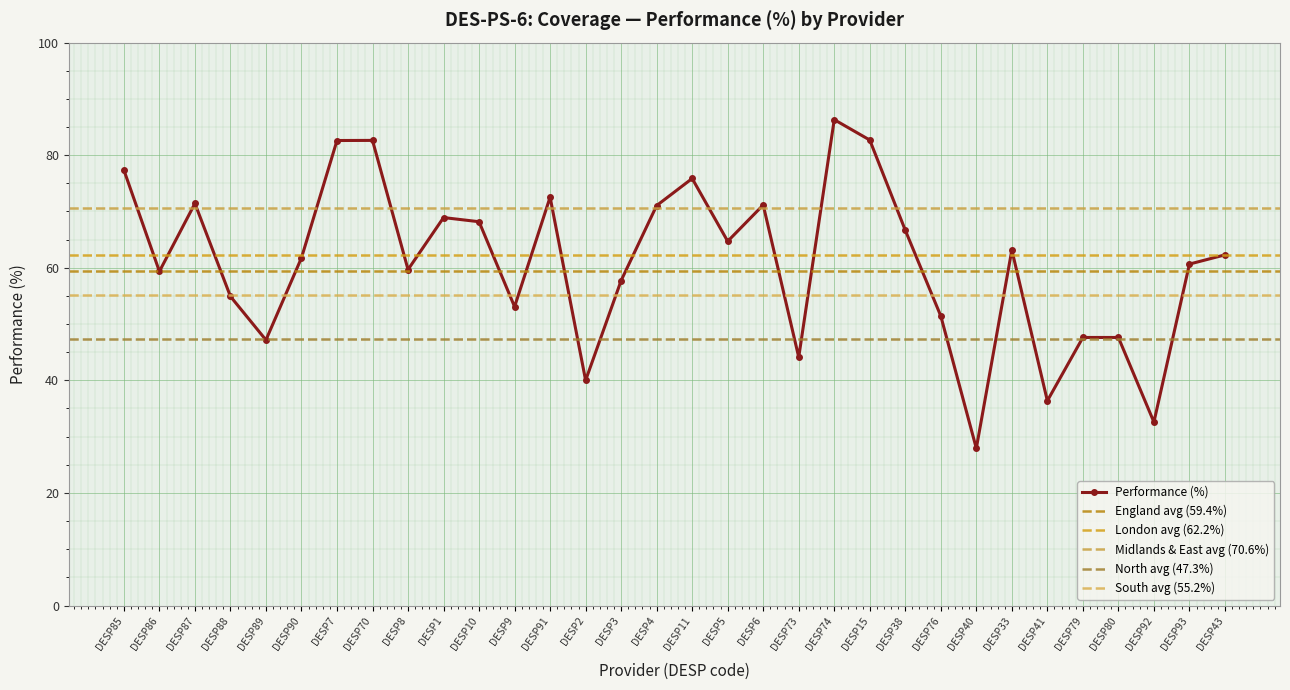

At which category does Performance (%) reach its first local peak?

DESP87